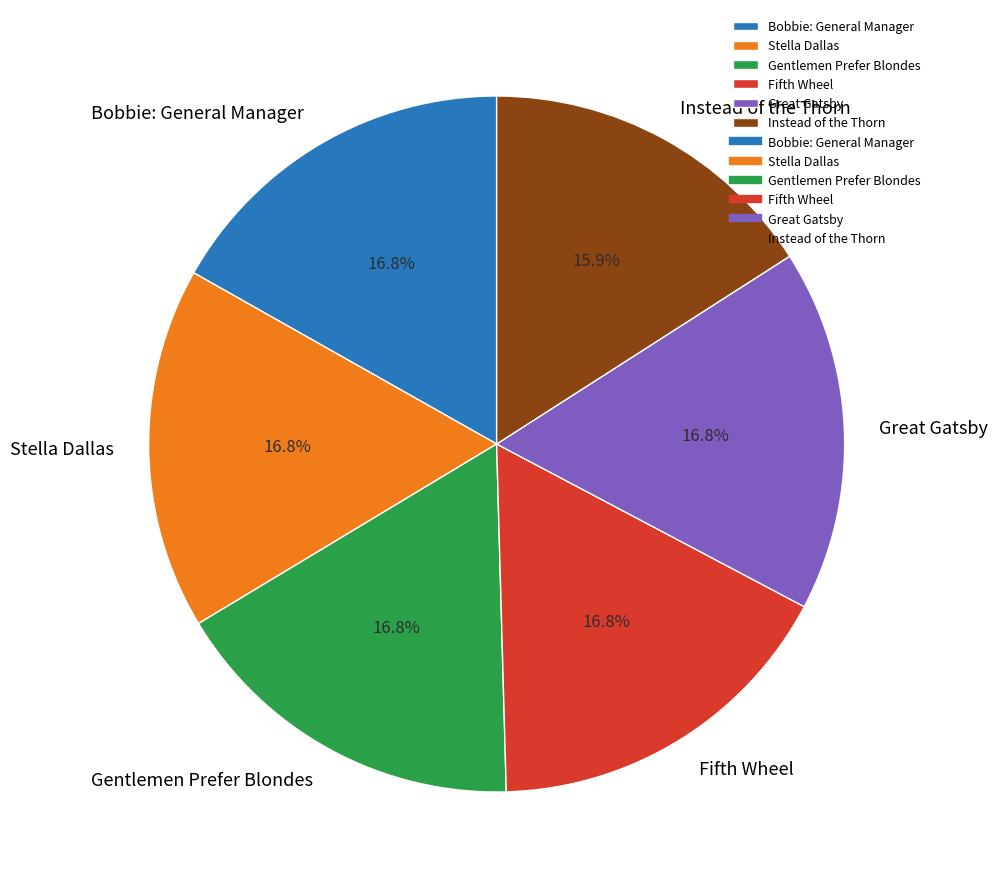

What percentage is the Great Gatsby slice, to the nearest percent?

17%